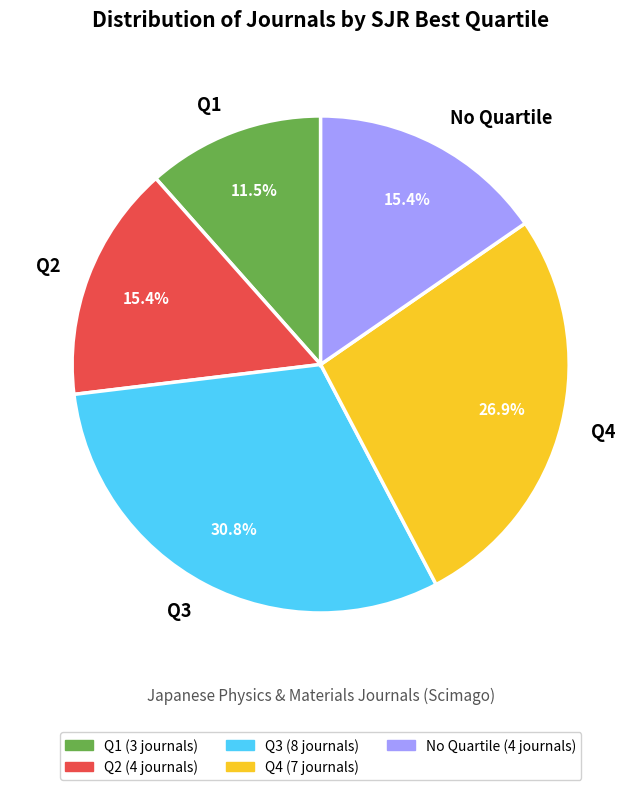

Which category has the smallest portion of the pie?

Q1